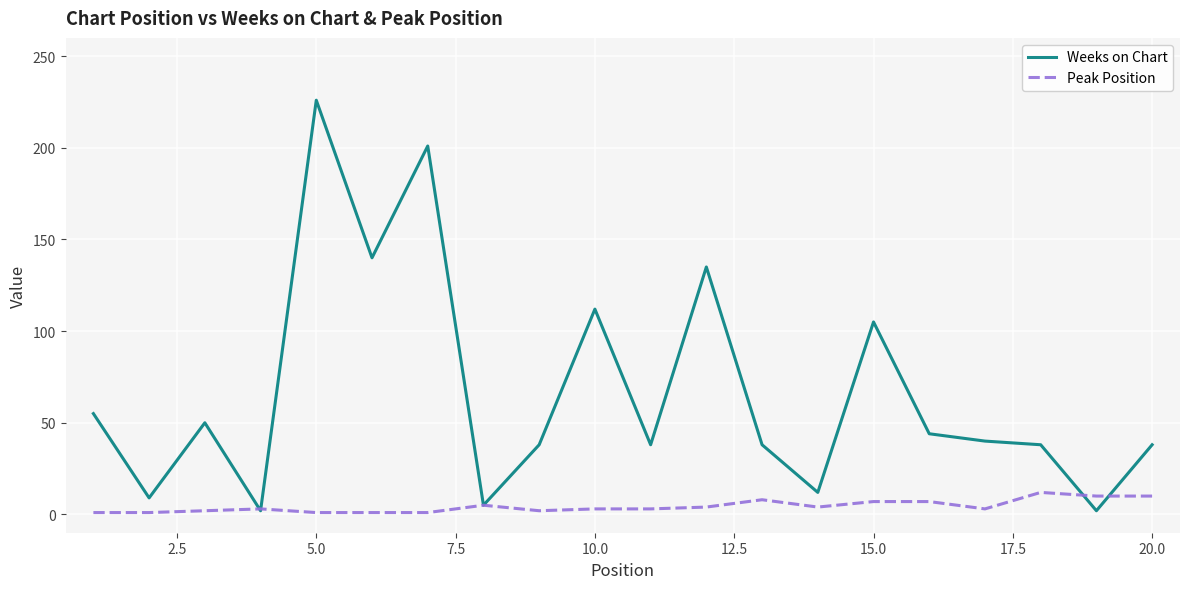

What is the highest value of the Peak Position series?

12